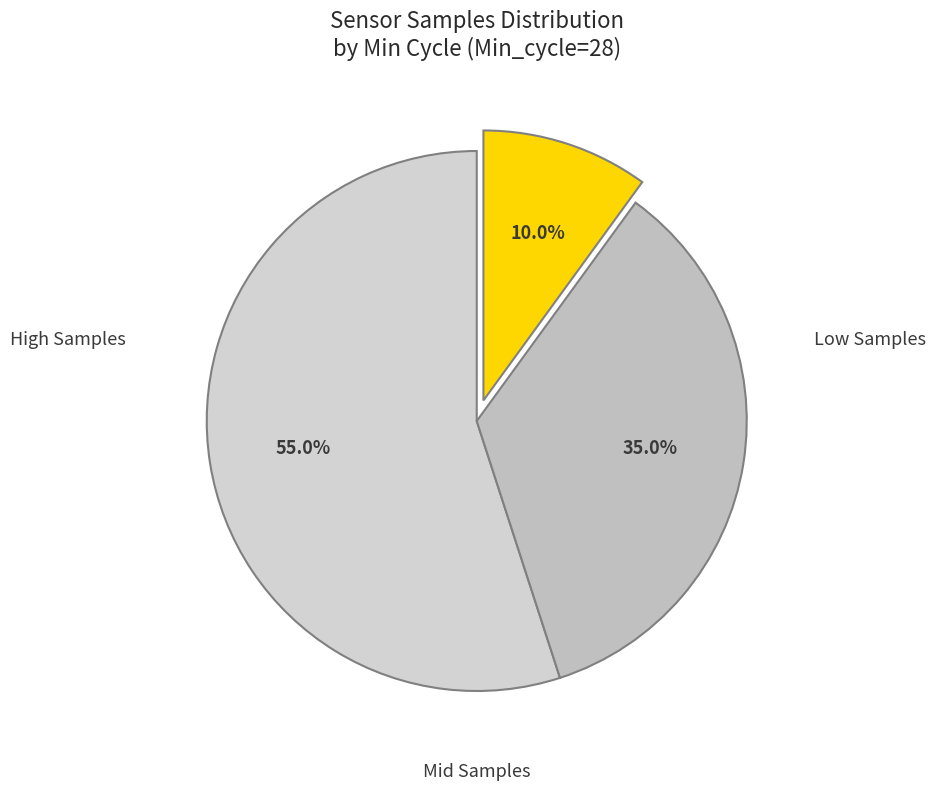

How many segments does this pie chart have?

3